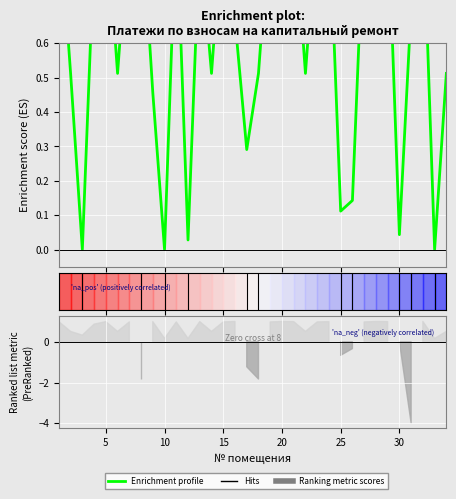

What is the difference between the second highest and second lowest values?

1.0